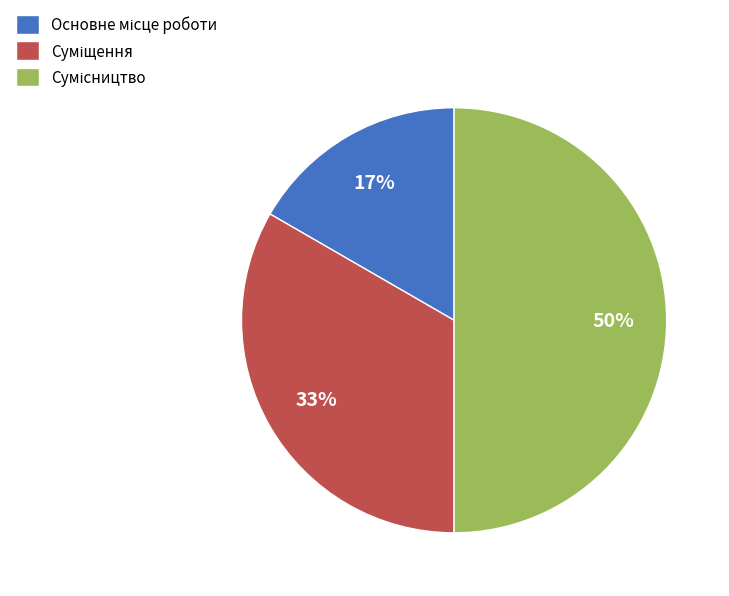

To the nearest percent, what is the difference between the largest and smallest slice percentages?

33%